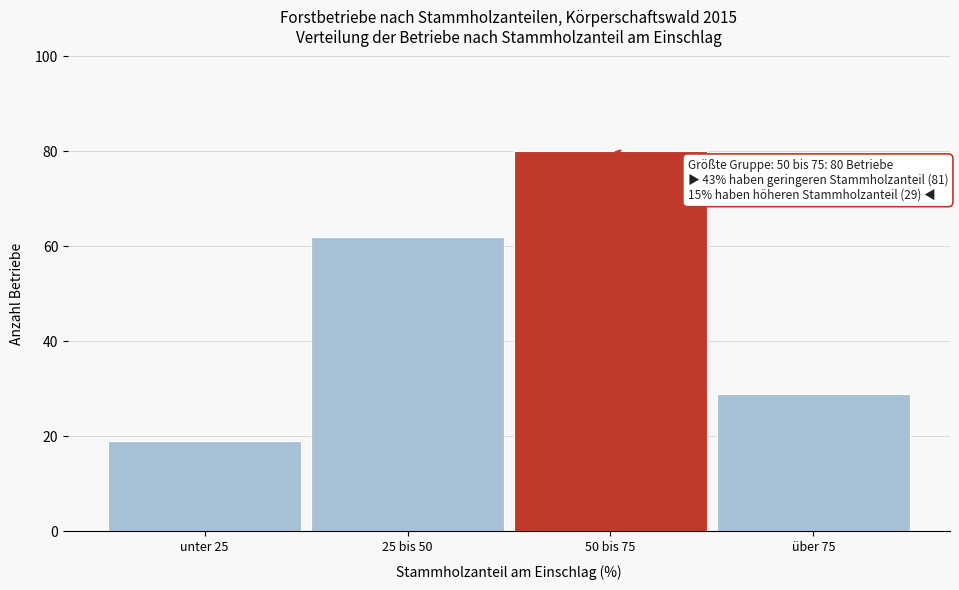

Reading left to right, transcribe all the data shown in this chart.

19	62	80	29